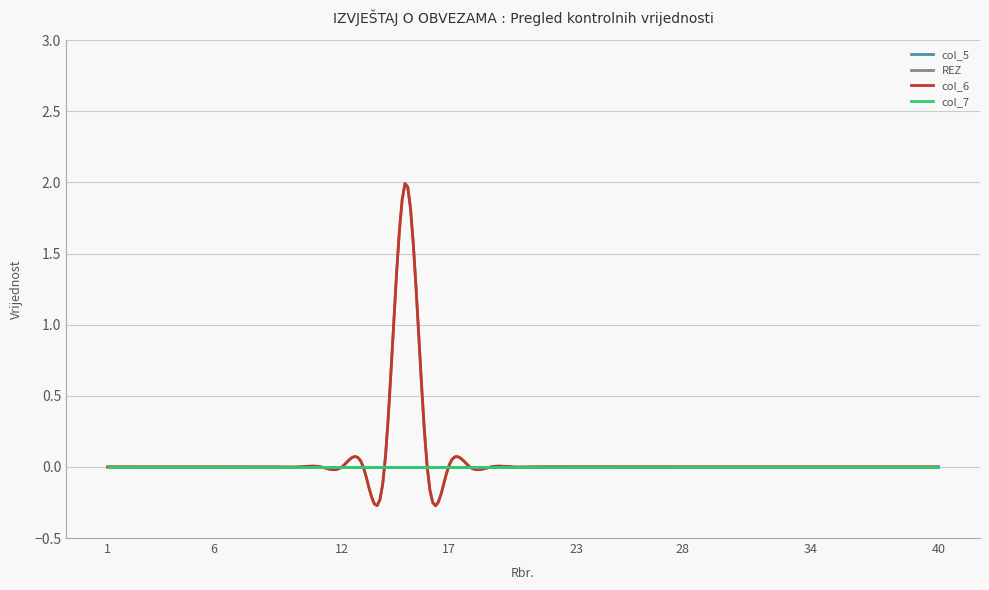

Reading left to right, extract all data points from this chart.

col_5: 1=0	2=0	3=0	4=0	5=0	6=0	7=0	8=0	9=0	10=0	11=0	12=0	13=0	14=0	15=0	16=0	17=0	18=0	19=0	20=0	21=0	22=0	23=0	24=0	25=0	26=0	27=0	28=0	29=0	30=0	31=0	32=0	33=0	34=0	35=0	36=0	37=0	38=0	39=0	40=0
REZ: 1=0	2=0	3=0	4=0	5=0	6=0	7=0	8=0	9=0	10=0	11=0	12=0	13=0	14=0	15=2	16=0	17=0	18=0	19=0	20=0	21=0	22=0	23=0	24=0	25=0	26=0	27=0	28=0	29=0	30=0	31=0	32=0	33=0	34=0	35=0	36=0	37=0	38=0	39=0	40=0
col_6: 1=0	2=0	3=0	4=0	5=0	6=0	7=0	8=0	9=0	10=0	11=0	12=0	13=0	14=0	15=2	16=0	17=0	18=0	19=0	20=0	21=0	22=0	23=0	24=0	25=0	26=0	27=0	28=0	29=0	30=0	31=0	32=0	33=0	34=0	35=0	36=0	37=0	38=0	39=0	40=0
col_7: 1=0	2=0	3=0	4=0	5=0	6=0	7=0	8=0	9=0	10=0	11=0	12=0	13=0	14=0	15=0	16=0	17=0	18=0	19=0	20=0	21=0	22=0	23=0	24=0	25=0	26=0	27=0	28=0	29=0	30=0	31=0	32=0	33=0	34=0	35=0	36=0	37=0	38=0	39=0	40=0